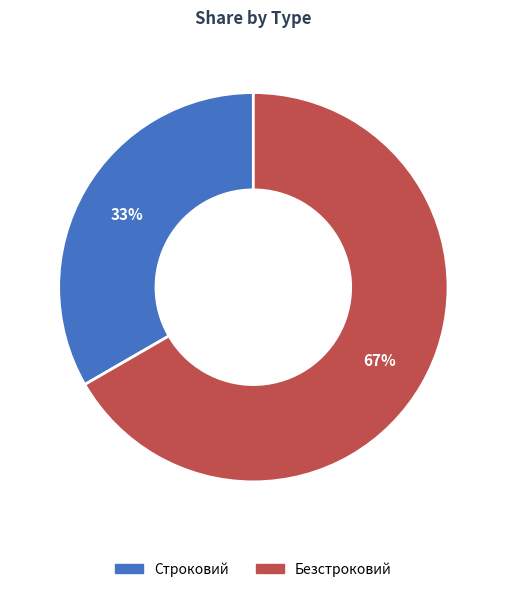

True or false: Строковий accounts for 48% of the total.

False